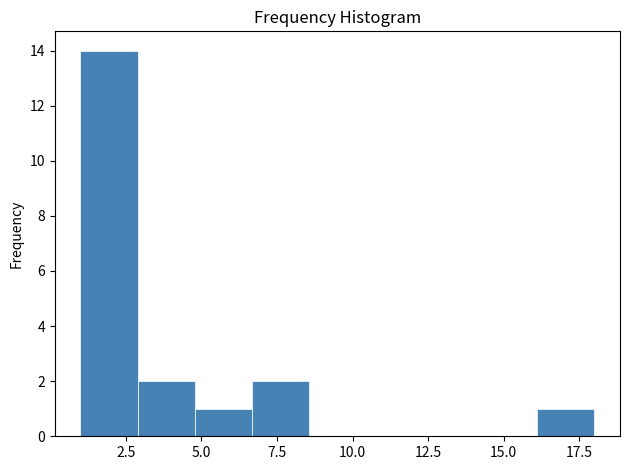

Read against the x-axis, roughly where is the centre of the tallest bar?

2.0